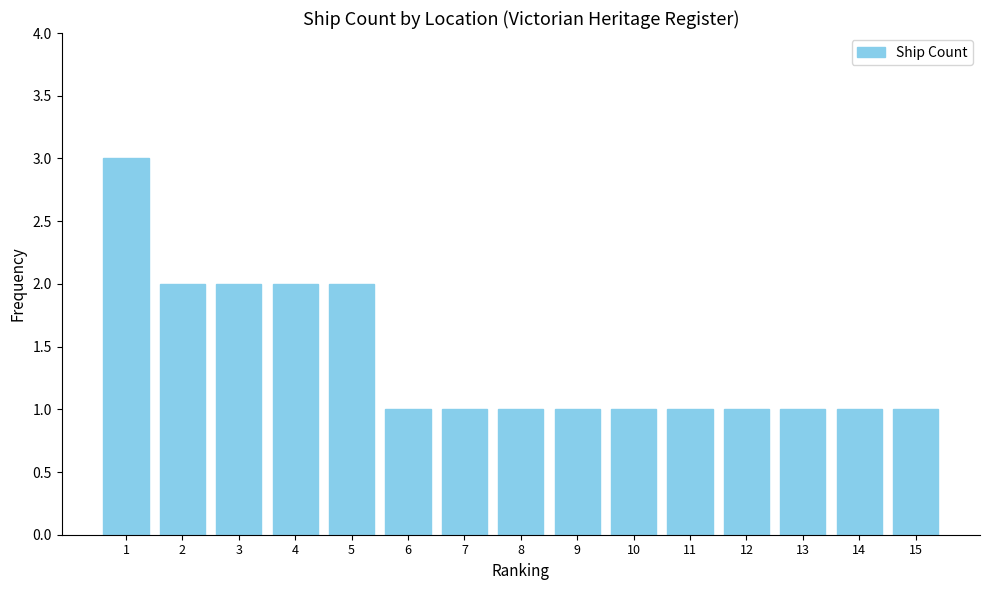

What is the average value?

1